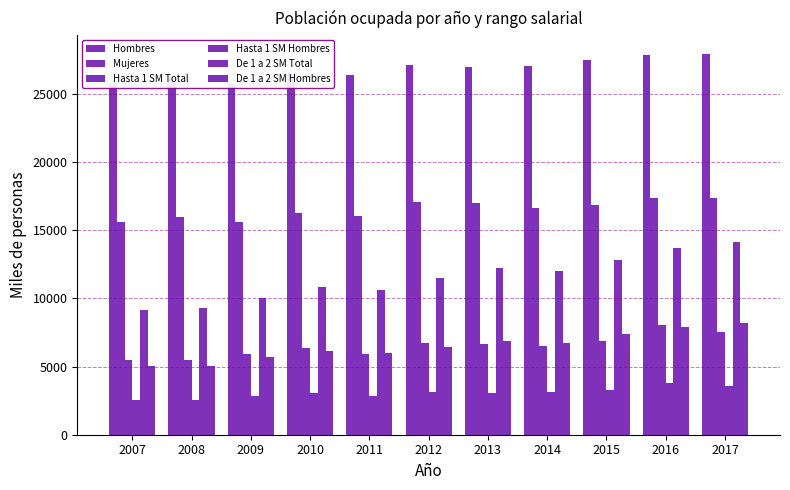

Does the chart contain any negative values?

No